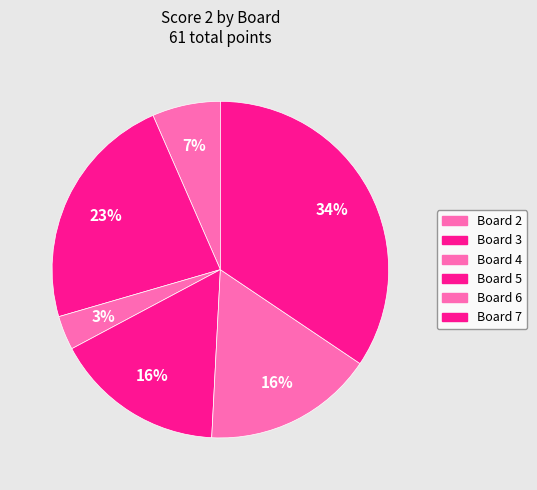

Which slice is the largest?

Board 7